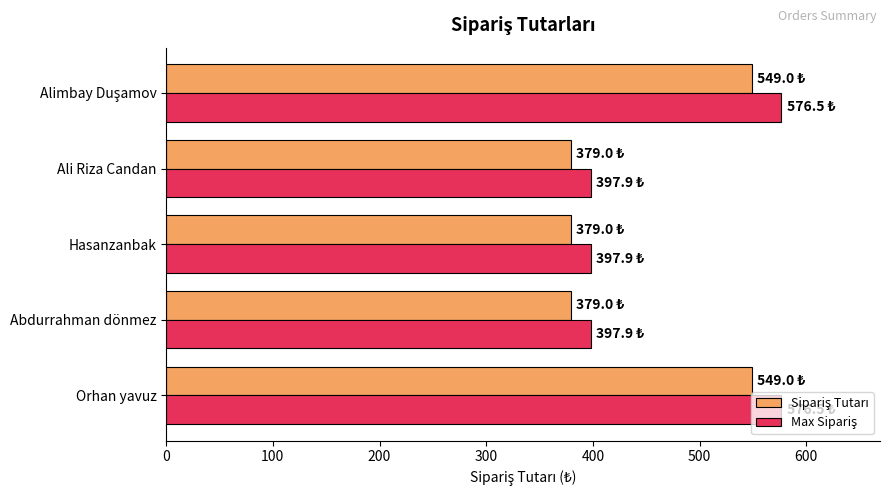

What is the total value across all series at Orhan yavuz?

1125.5